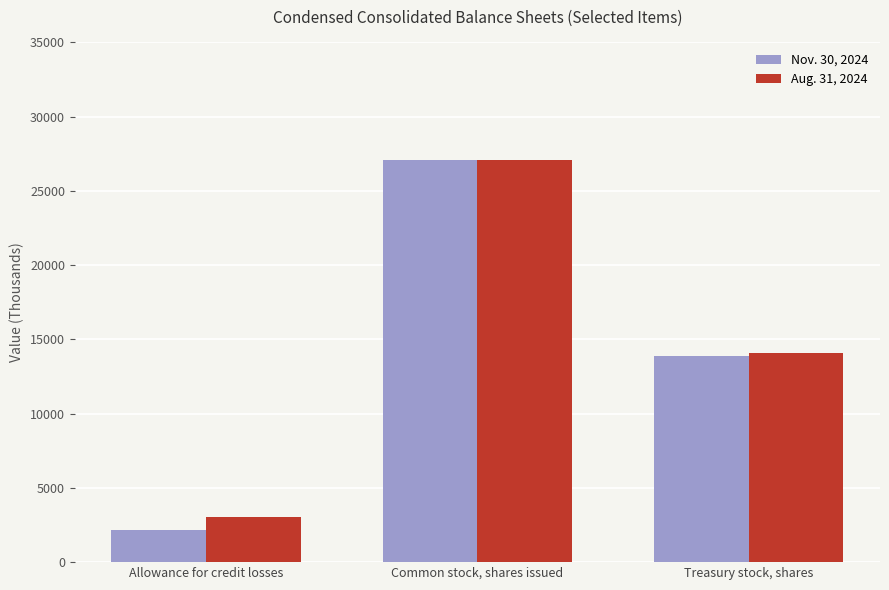

Reading right to left, list all the values displayed in this chart.

Nov. 30, 2024: 13867	27056	2141
Aug. 31, 2024: 14084	27056	3015